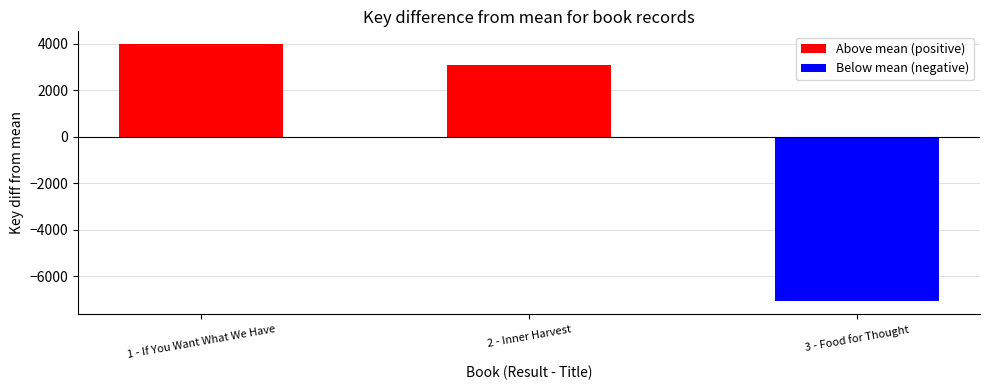

What is the change in value from 1 - If You Want What We Have to 3 - Food for Thought?

-11049.0